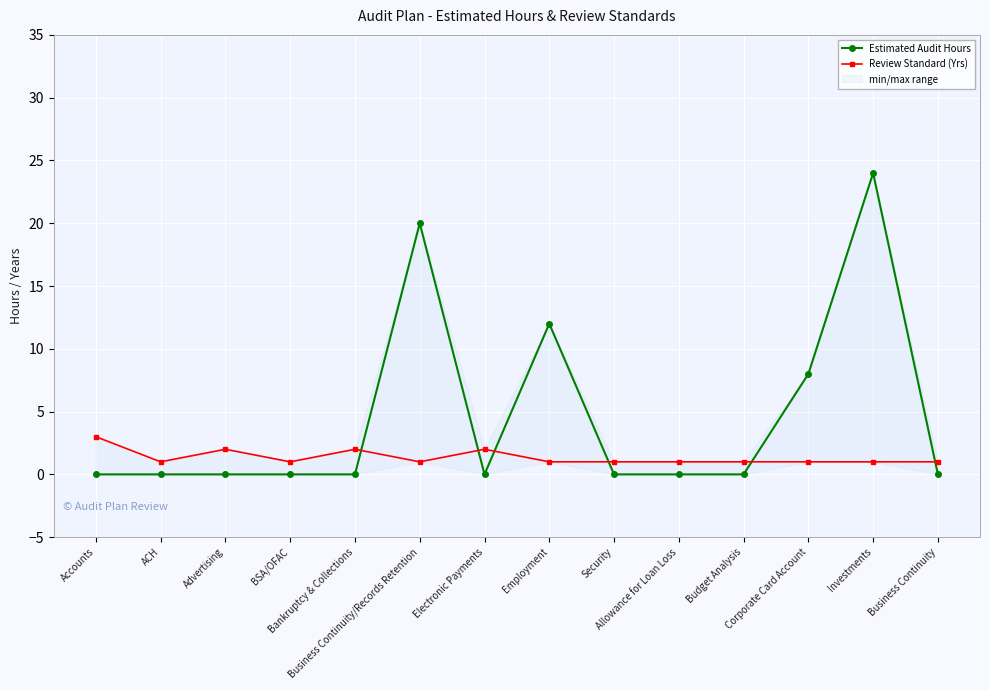

Where is the first local maximum for Estimated Audit Hours?

Business Continuity/Records Retention